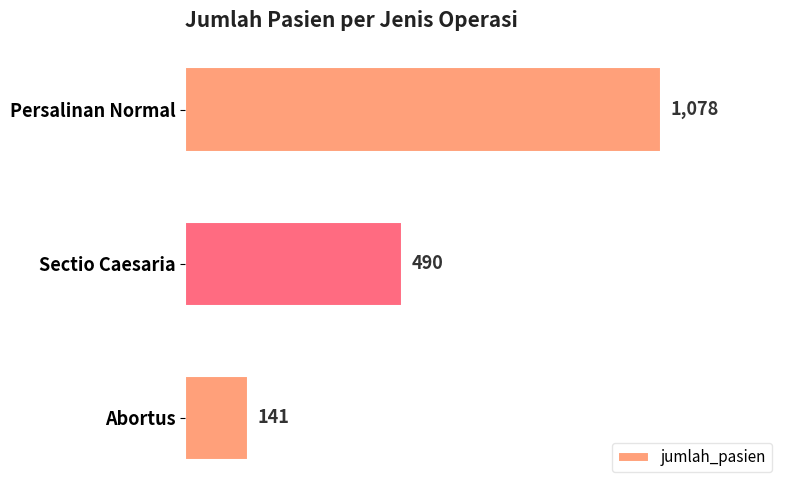

Is it true that the value at Sectio Caesaria is 643?

False